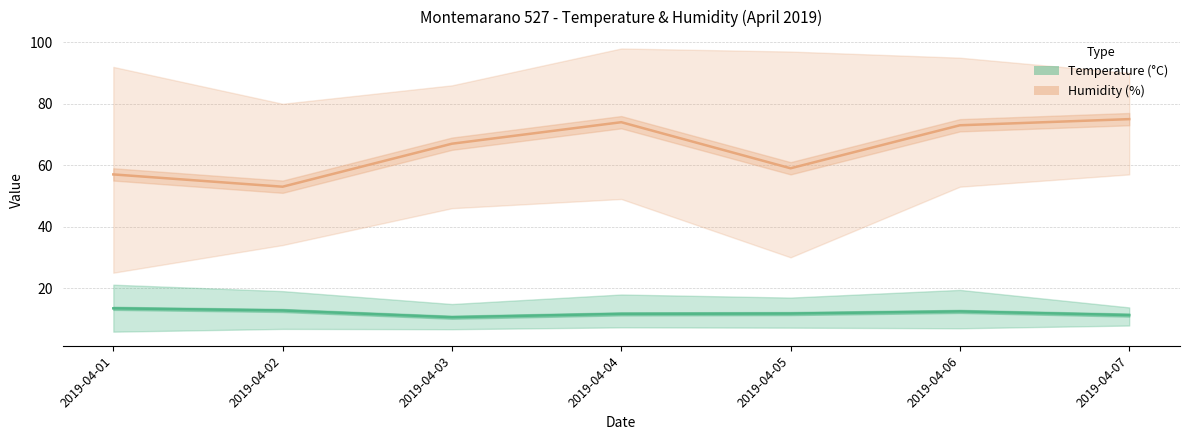

What is the difference between the highest and lowest values at 2019-04-02?

40.3